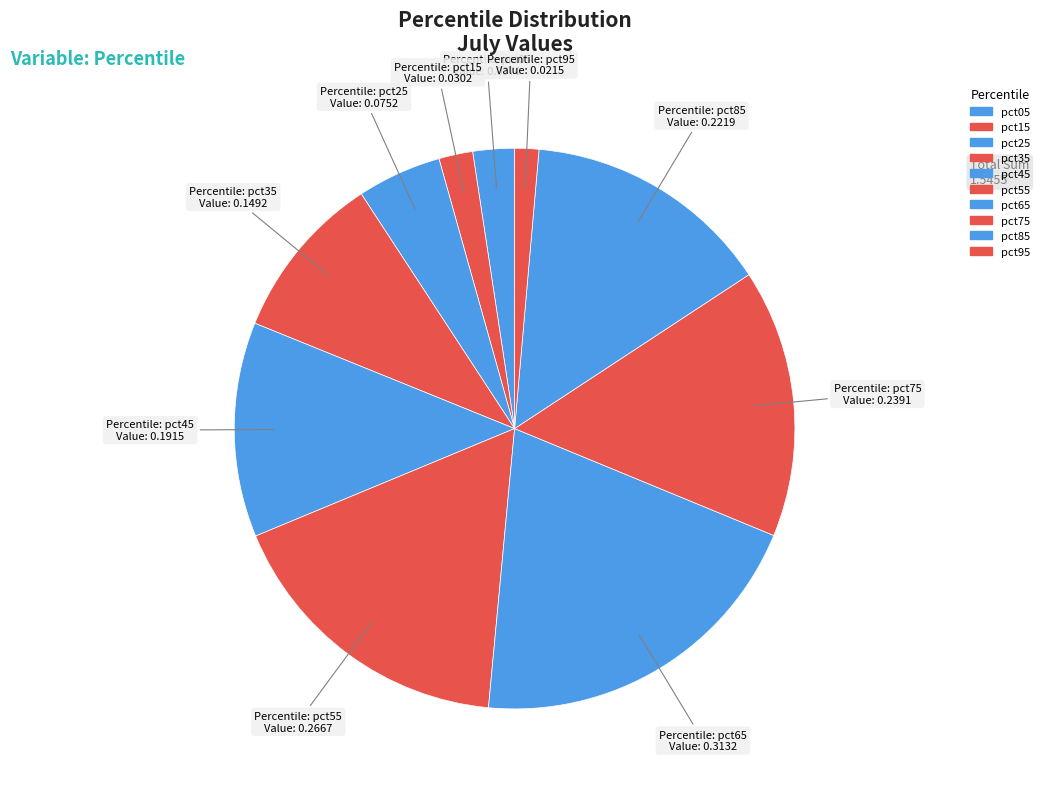

Does any single category account for the majority?

No